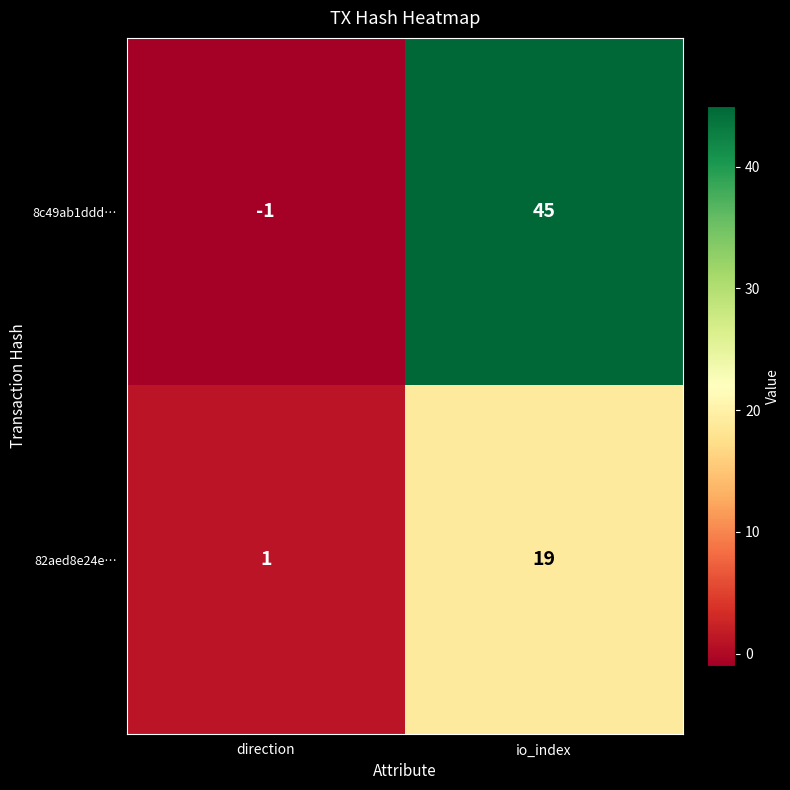

What is the sum of all 82aed8e24e… values?

20